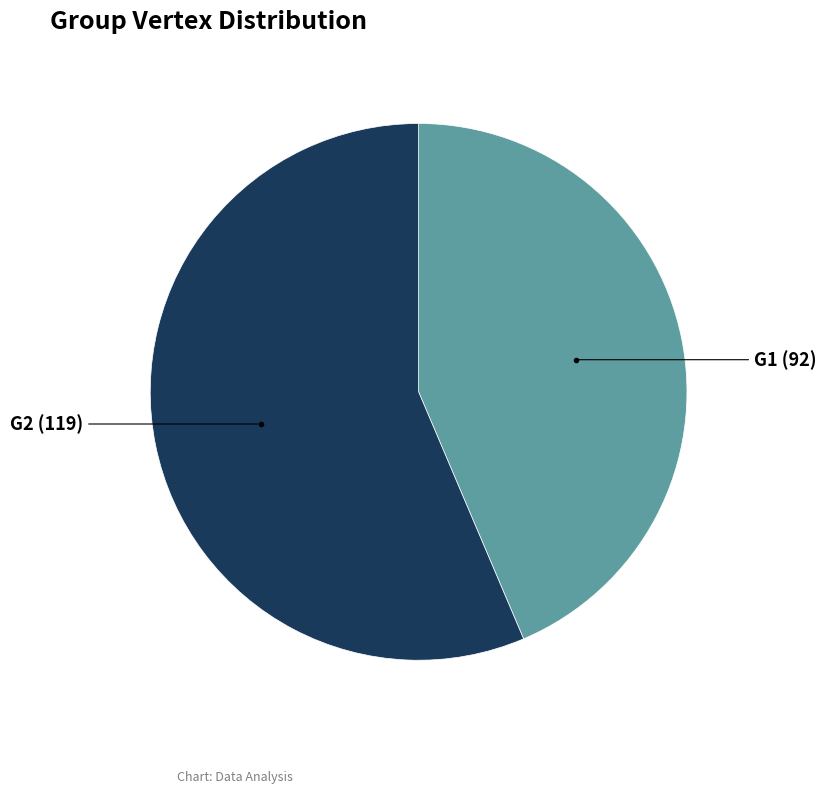

Does any single category account for the majority?

Yes